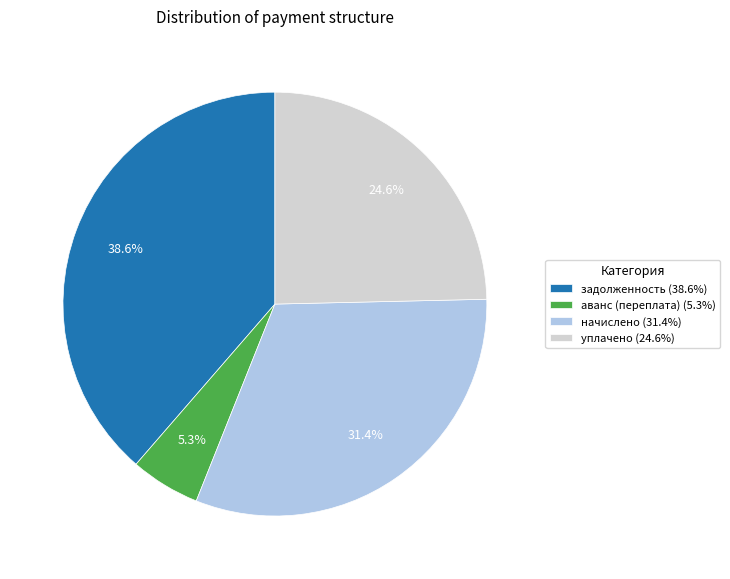

How many slices are in this pie chart?

4